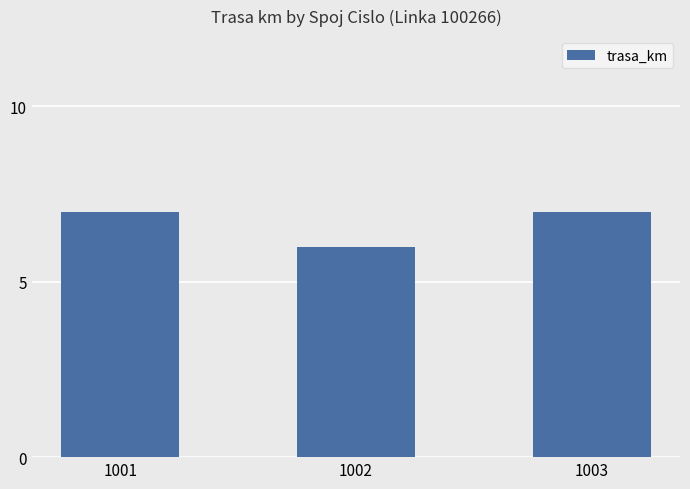

What is the maximum value shown in the chart?

7